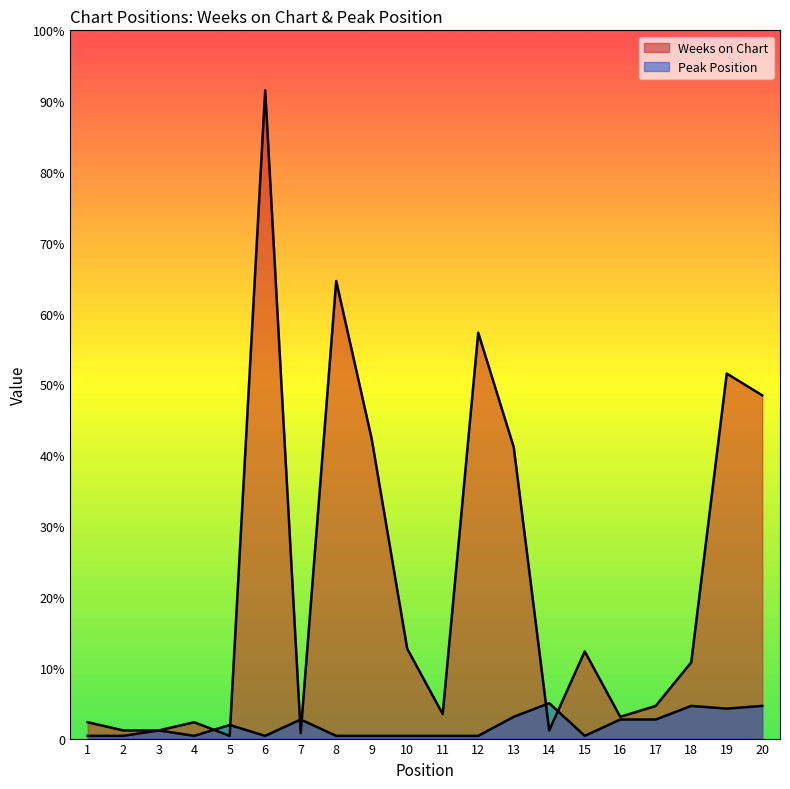

How many interior local peaks does the Weeks on Chart series have?

6